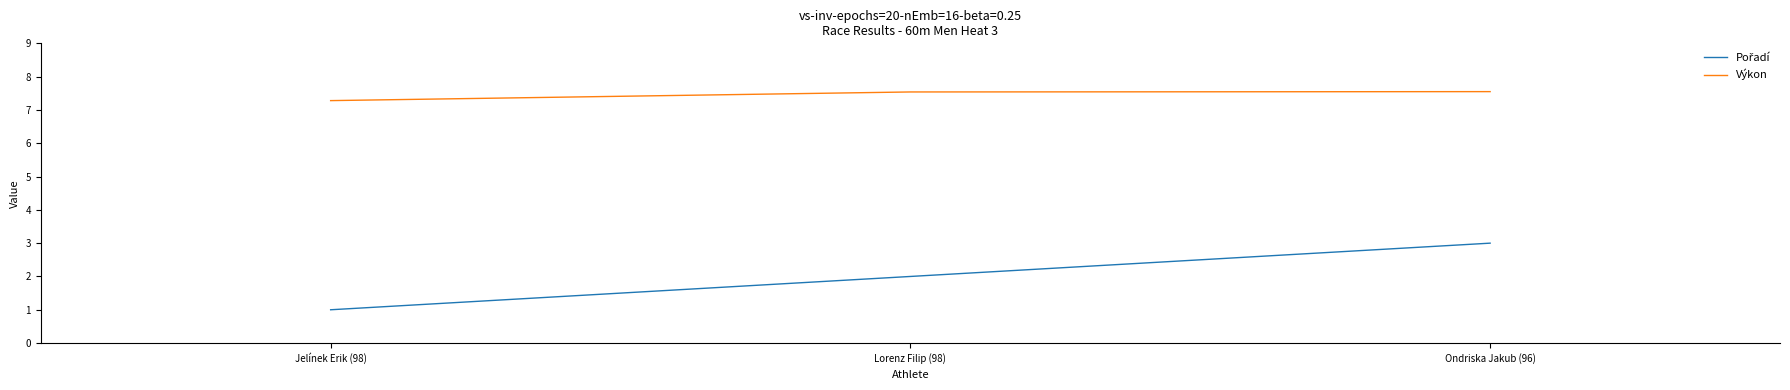

Which series has the largest total across all categories?

Výkon